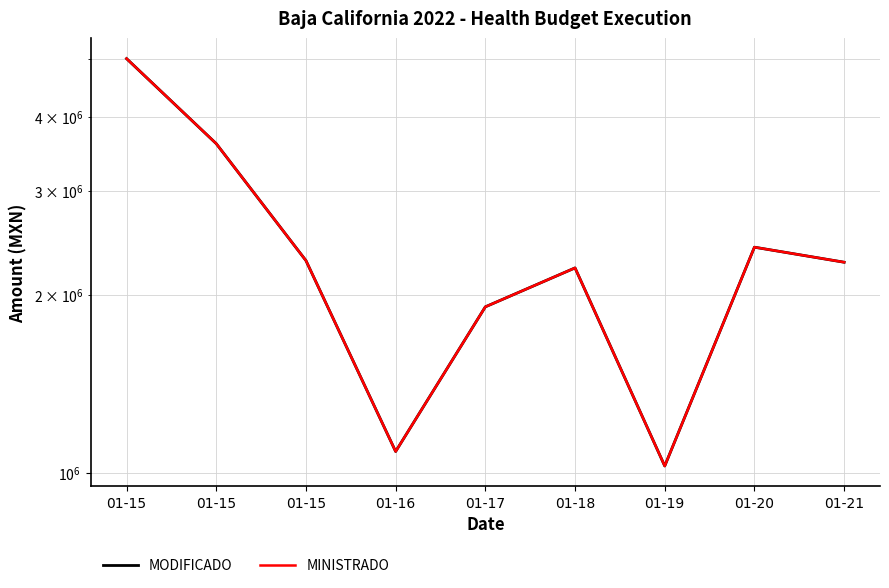

What is the maximum value for MINISTRADO?

5011886.9